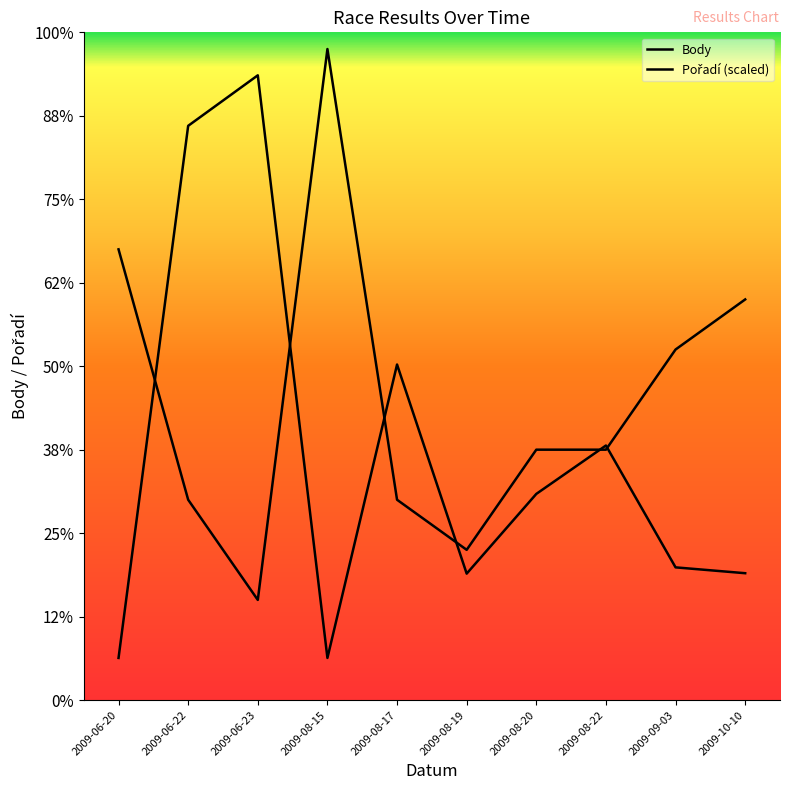

Which category has the lowest value across all series?

2009-06-20